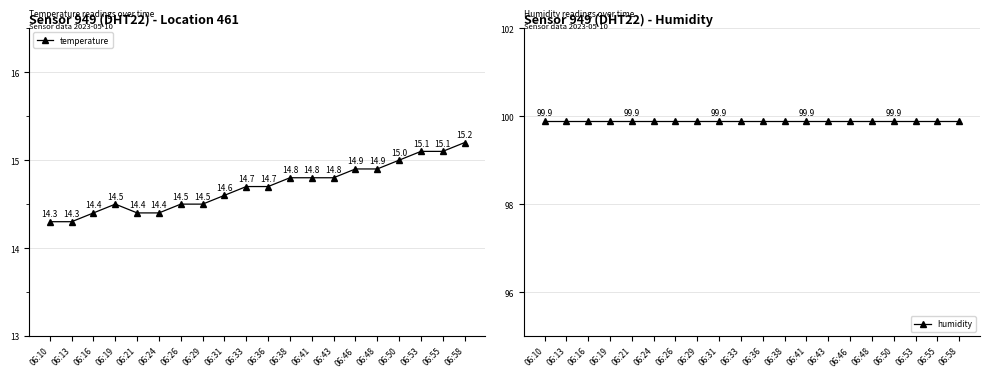

How many categories are shown in the chart?

20